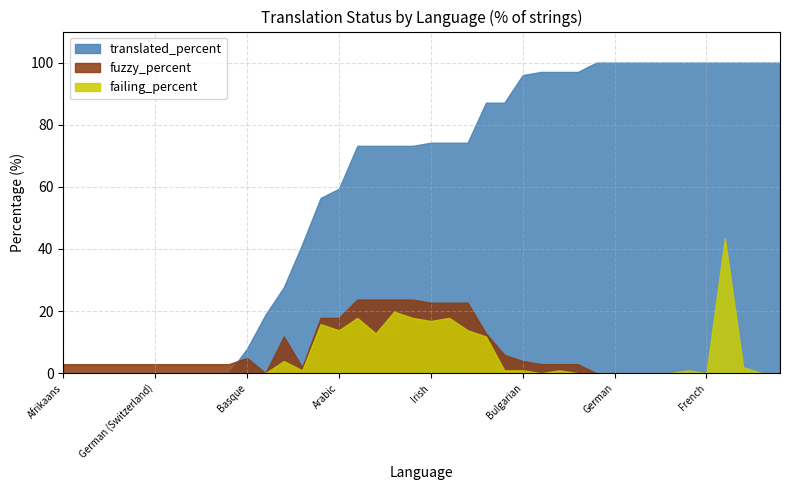

What is the difference between the fuzzy_percent values at Hungarian and Arabic?

17.8